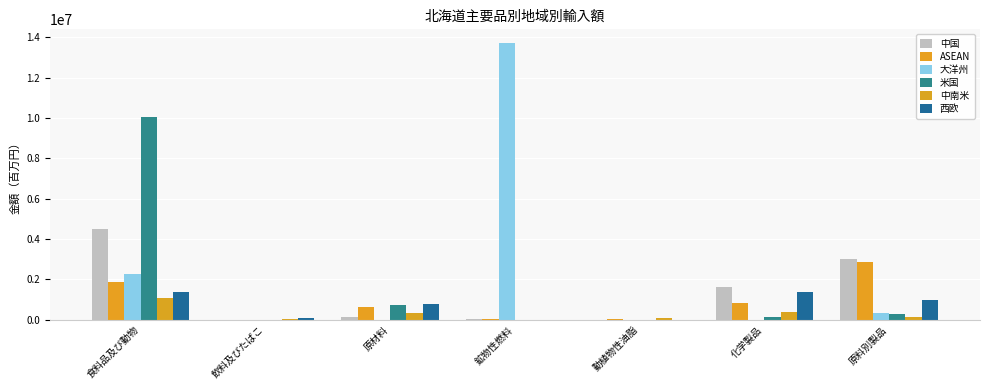

How many series are shown in this chart?

6